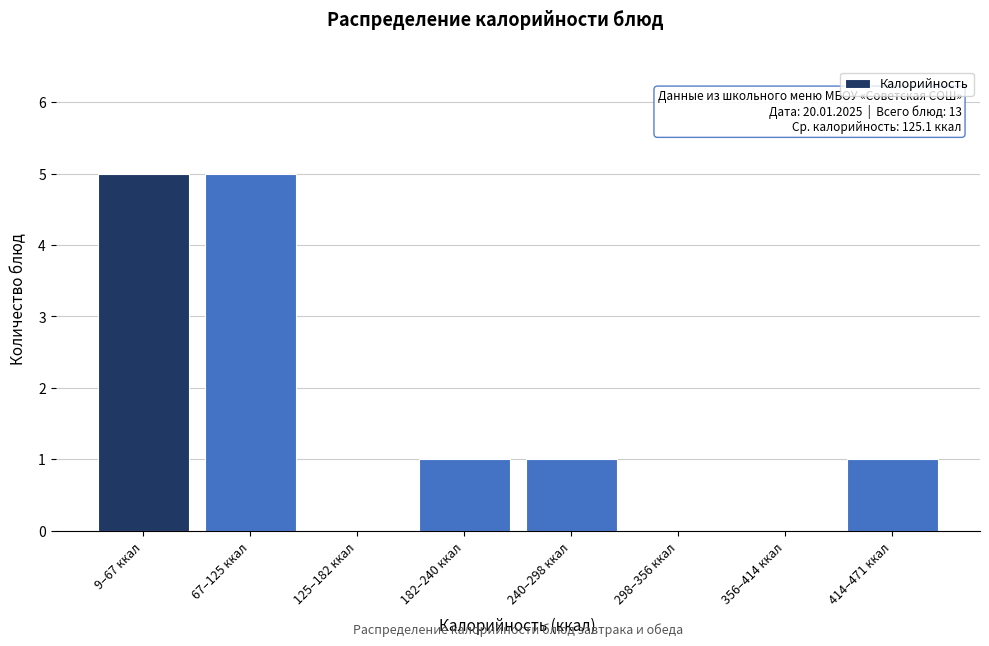

Reading left to right, extract all data points from this chart.

9–67 ккал=5	67–125 ккал=5	125–182 ккал=0	182–240 ккал=1	240–298 ккал=1	298–356 ккал=0	356–414 ккал=0	414–471 ккал=1